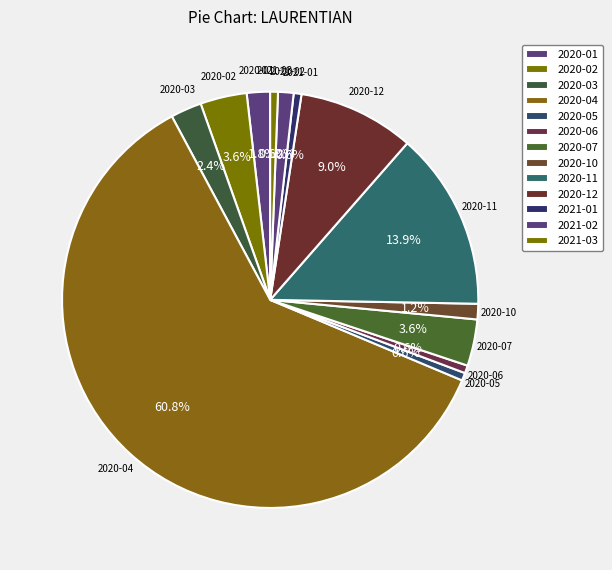

To the nearest percent, what portion does 2020-02 represent?

4%